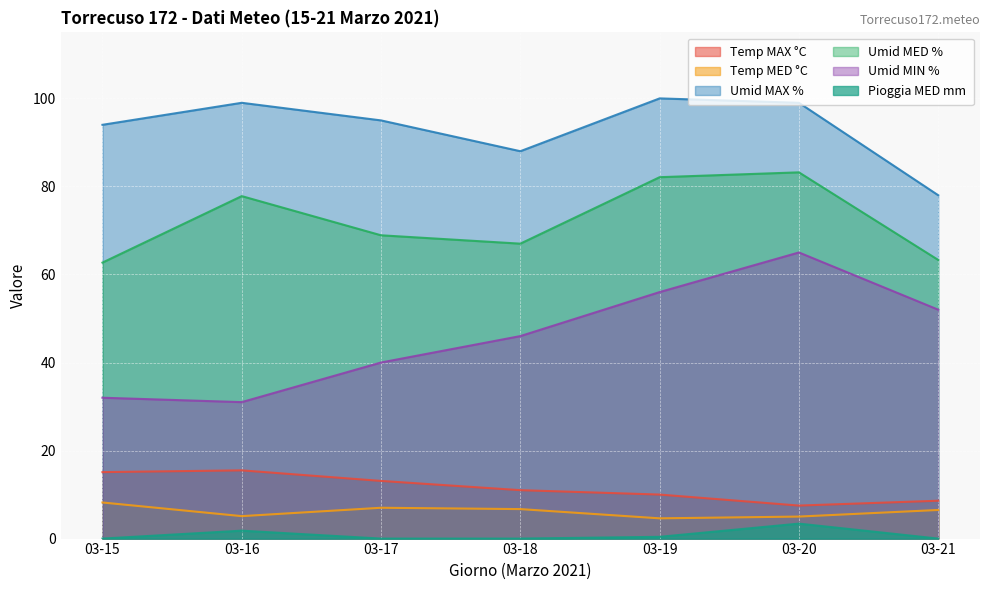

What is the maximum value shown in the chart?

100.0